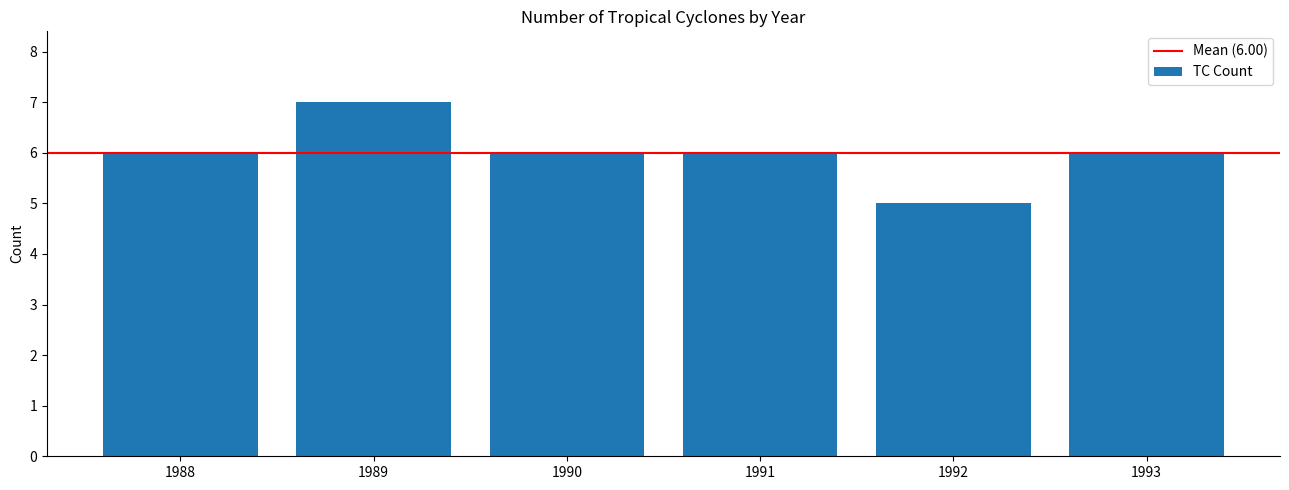

At which category does the chart reach its minimum across all series?

1992